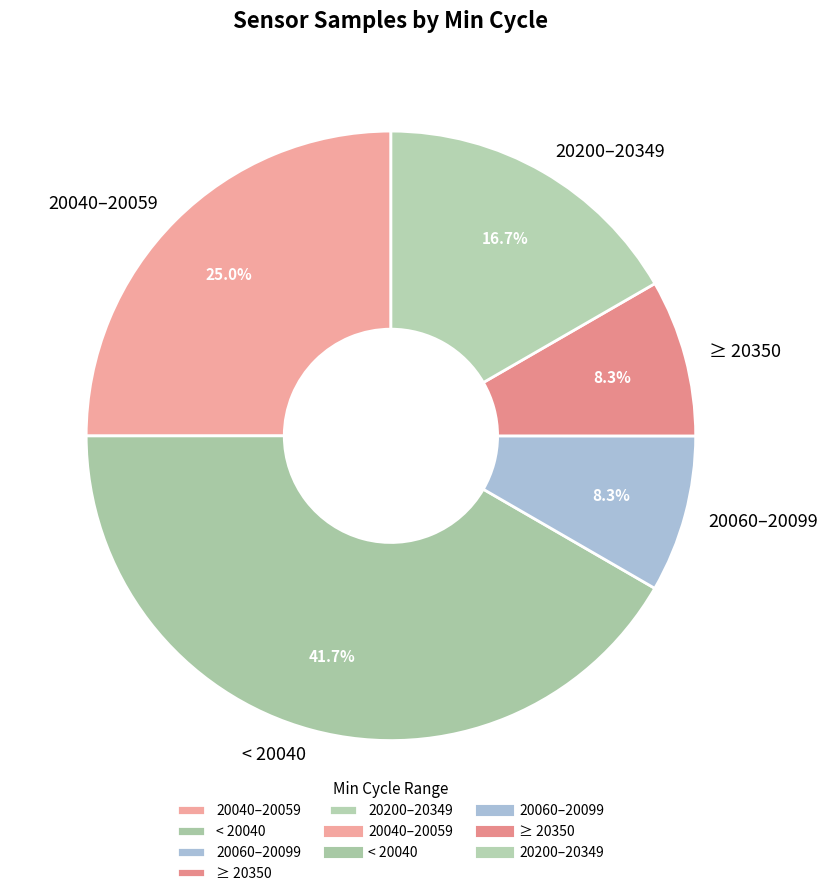

Approximately how many times larger is the value at < 20040 compared to ≥ 20350?

5.0